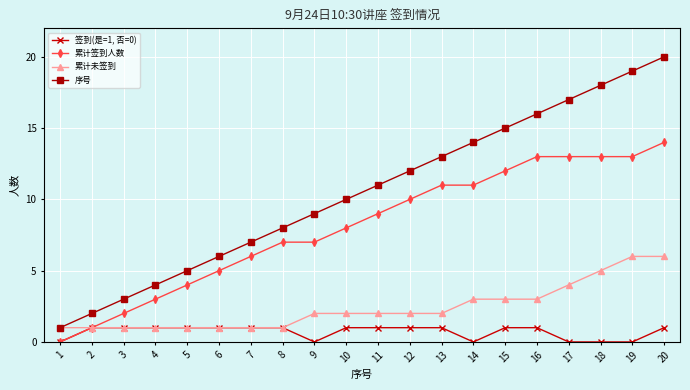

How many values in 累计签到人数 are above zero?

19